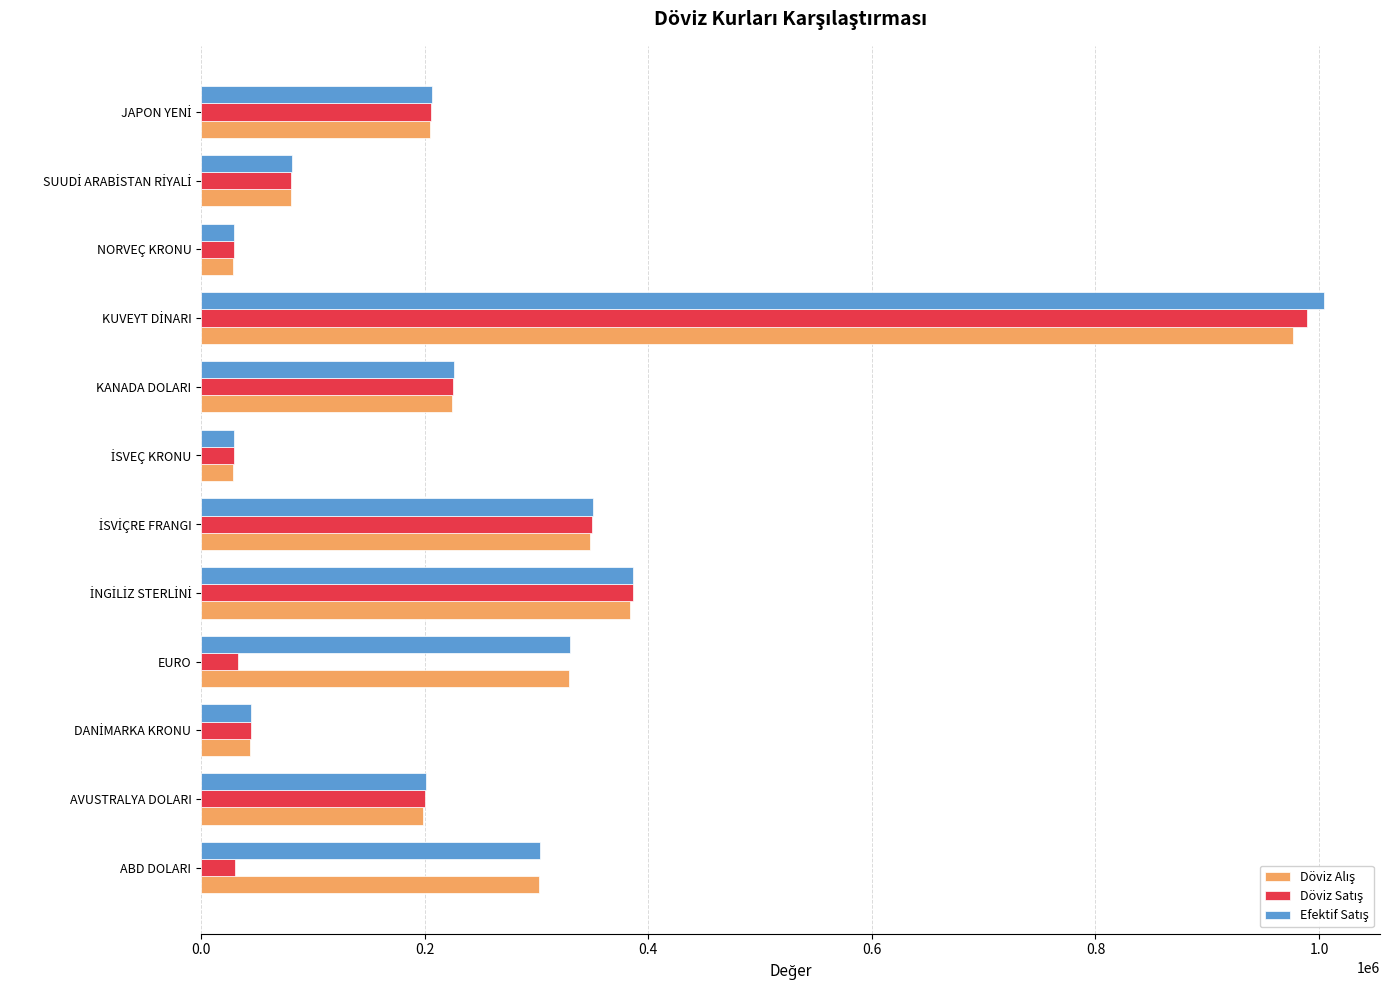

What is the total value across all series at EURO?

692230